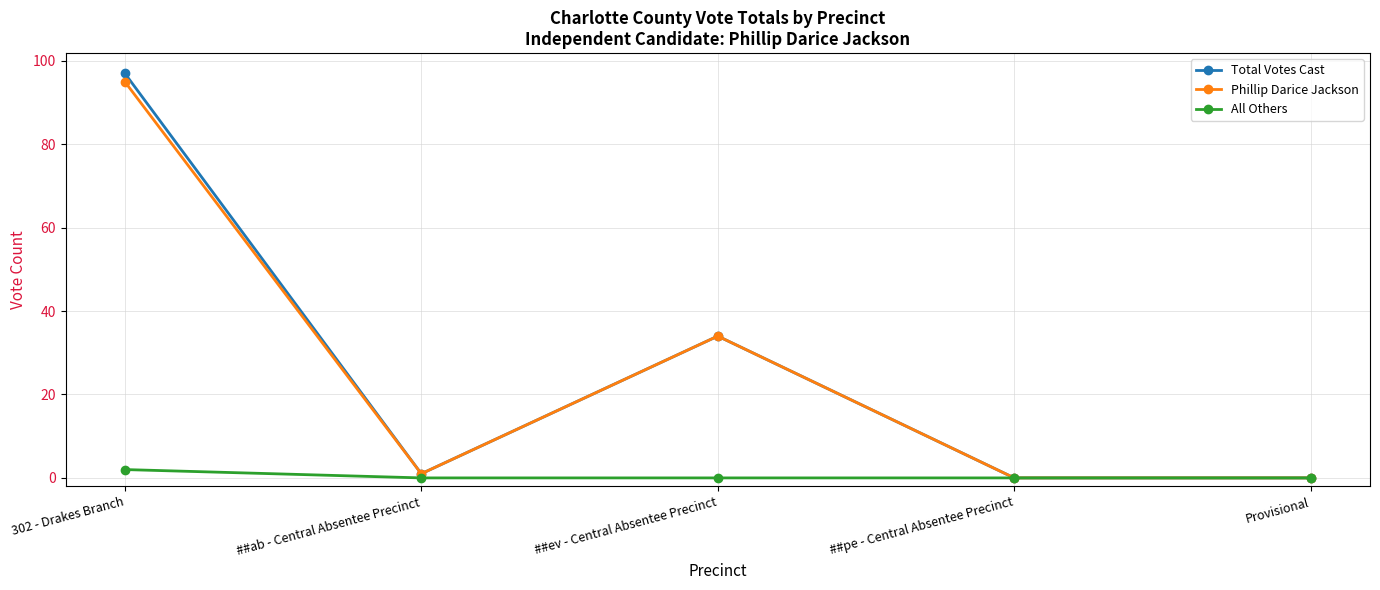

Which series has the widest spread of values?

Total Votes Cast